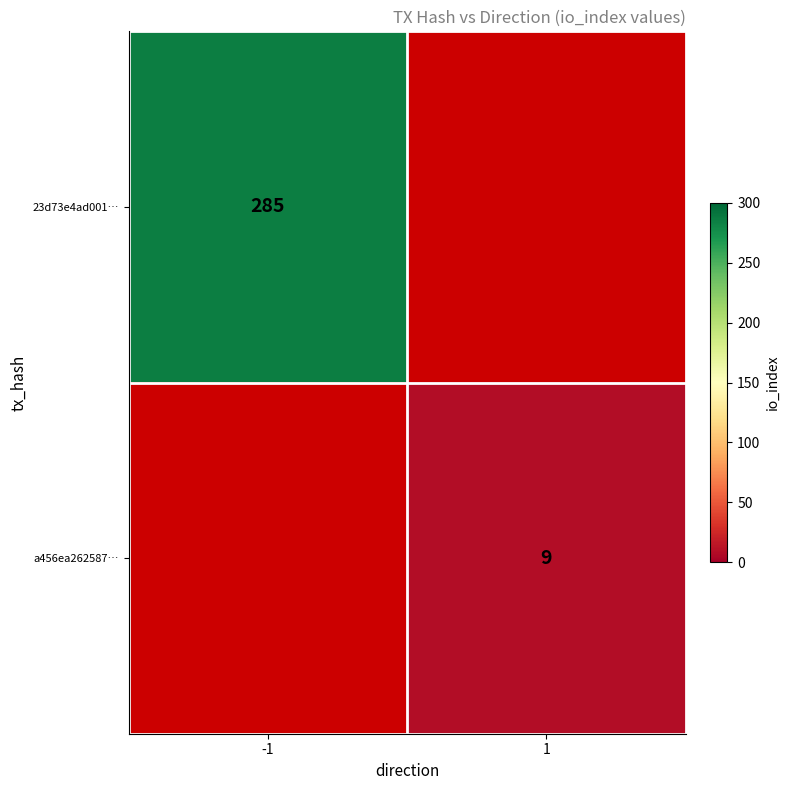

The value of a456ea262587… at 1 is 14. True or false?

False